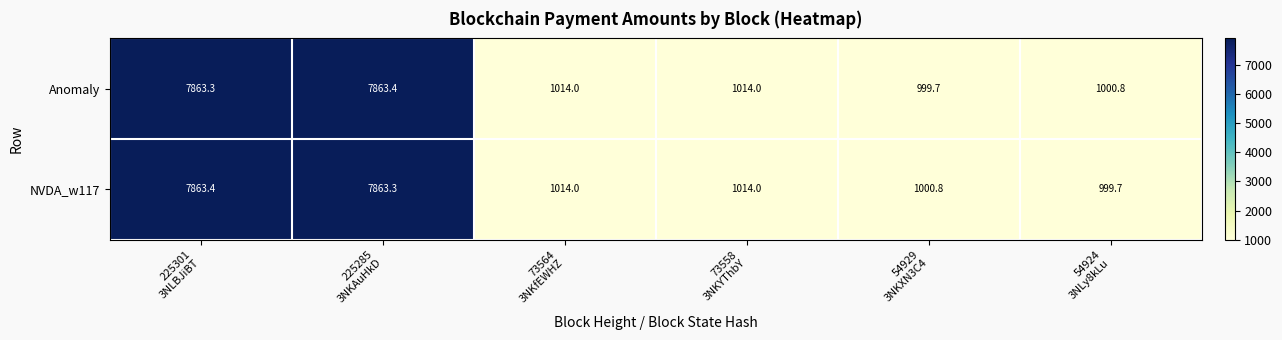

Reading left to right, list all the values displayed in this chart.

Anomaly: 7863.3	7863.4	1014.0	1014.0	999.7	1000.8
NVDA_w117: 7863.4	7863.3	1014.0	1014.0	1000.8	999.7